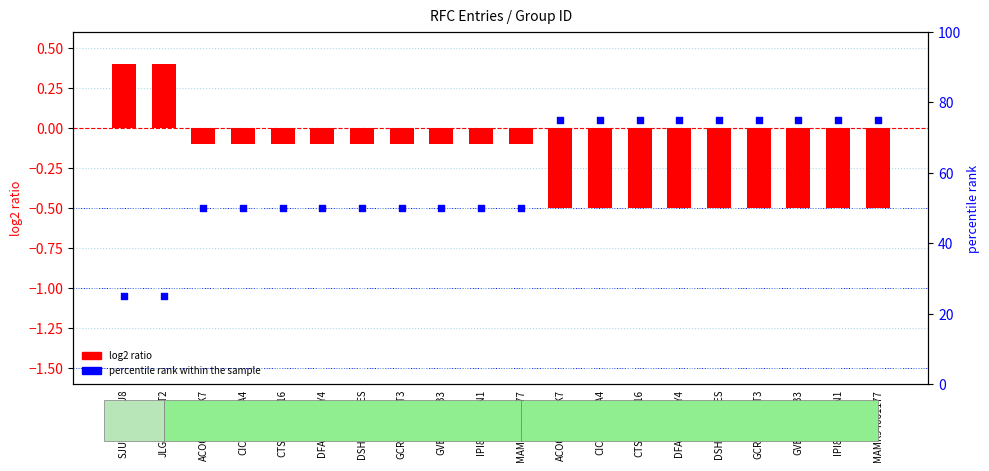

Which series contains the highest Y value?

percentile rank within the sample